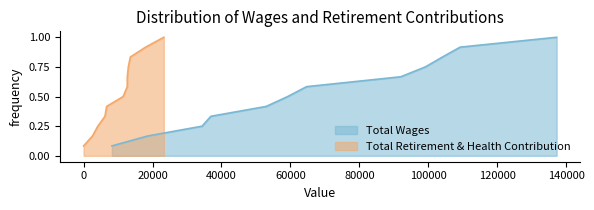

What is the average value?

0.5